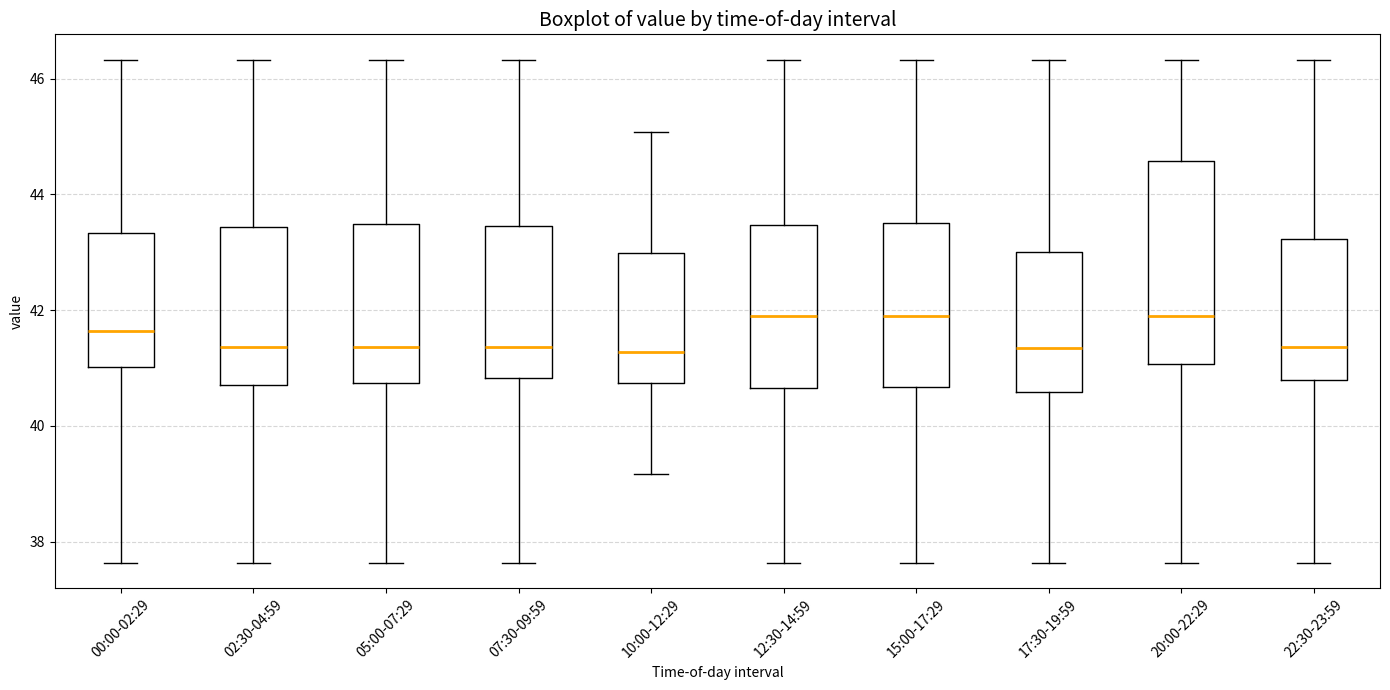

Where does the median line of the box for 17:30-19:59 sit on the y-axis? The values are not printed on the chart, so give them approximately, as read against the axis.

41.4